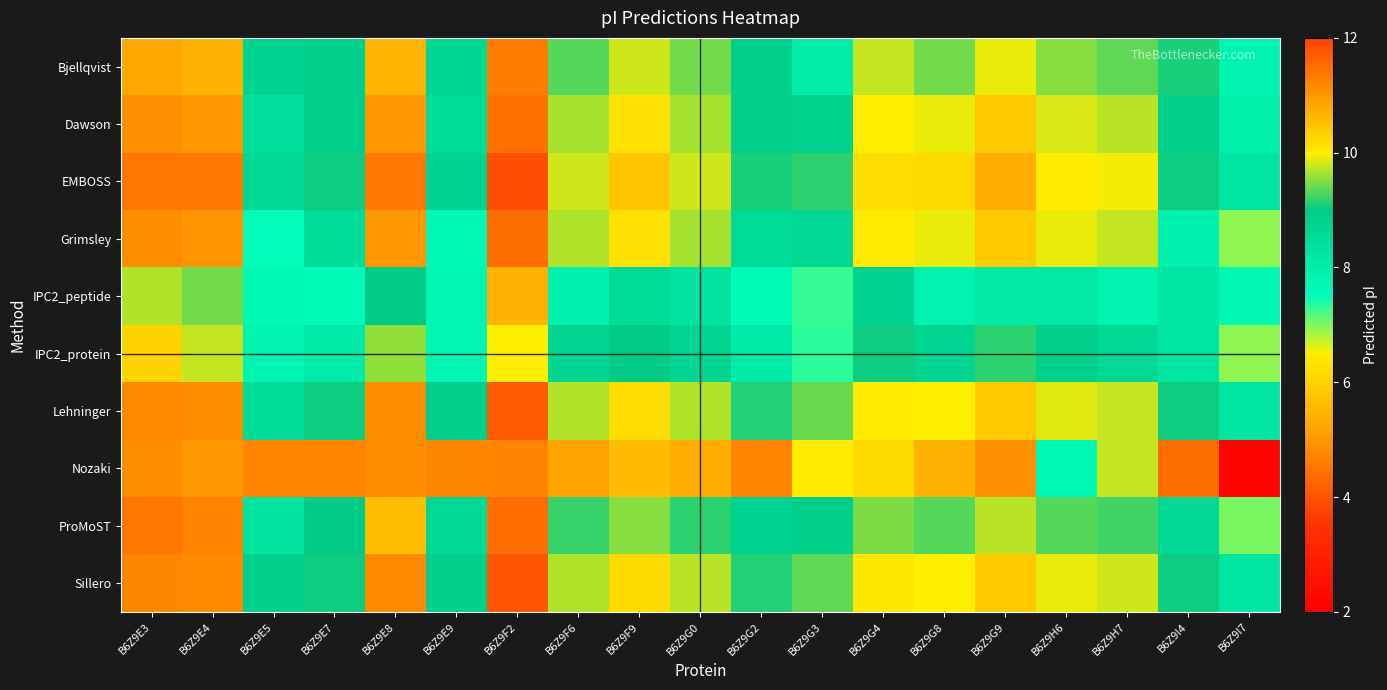

What is the spread (max minus min) of values at B6Z9I7?

6.1